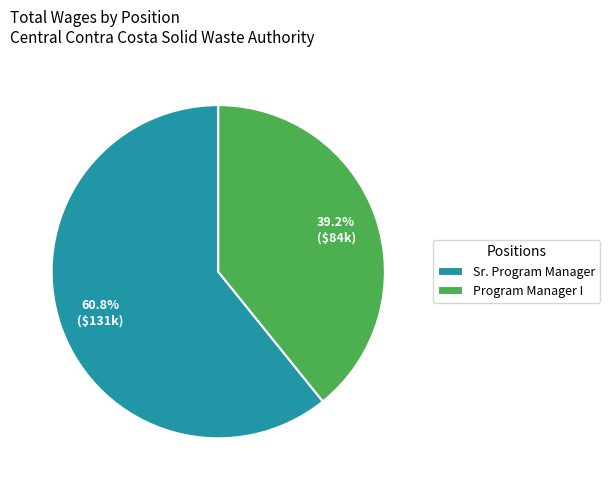

To the nearest percent, what is the difference between the largest and smallest slice percentages?

22%